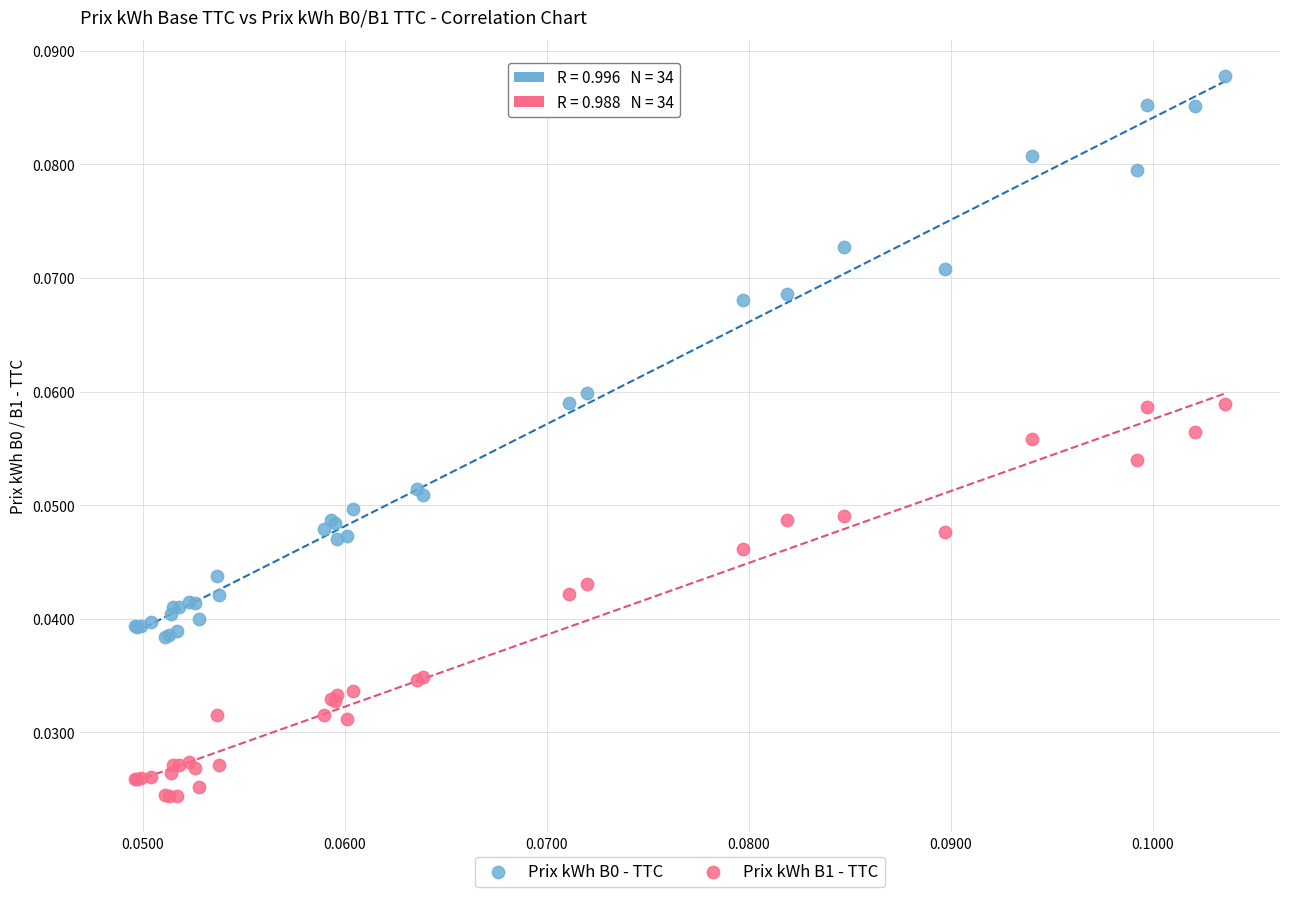

Which series reaches the minimum Y coordinate?

Prix kWh B1 - TTC